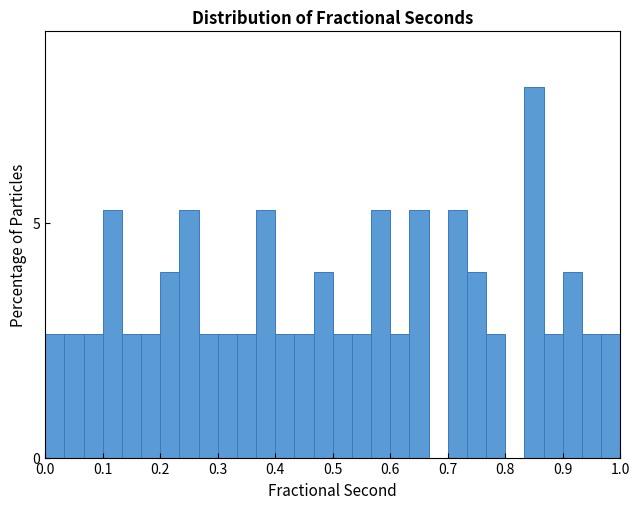

Around what value on the x-axis is the tallest bar? Give the approximate position of its centre, as read against the axis.

0.85